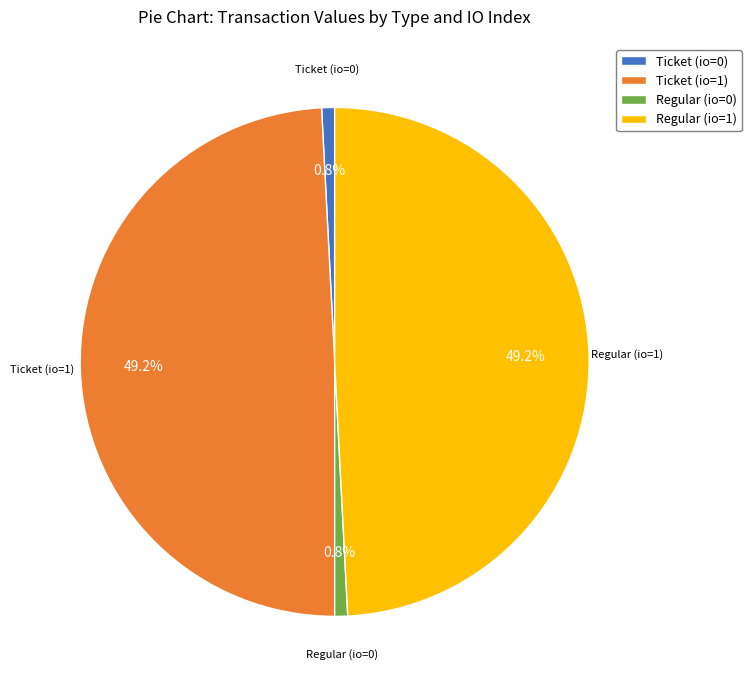

Does any single category account for the majority?

No